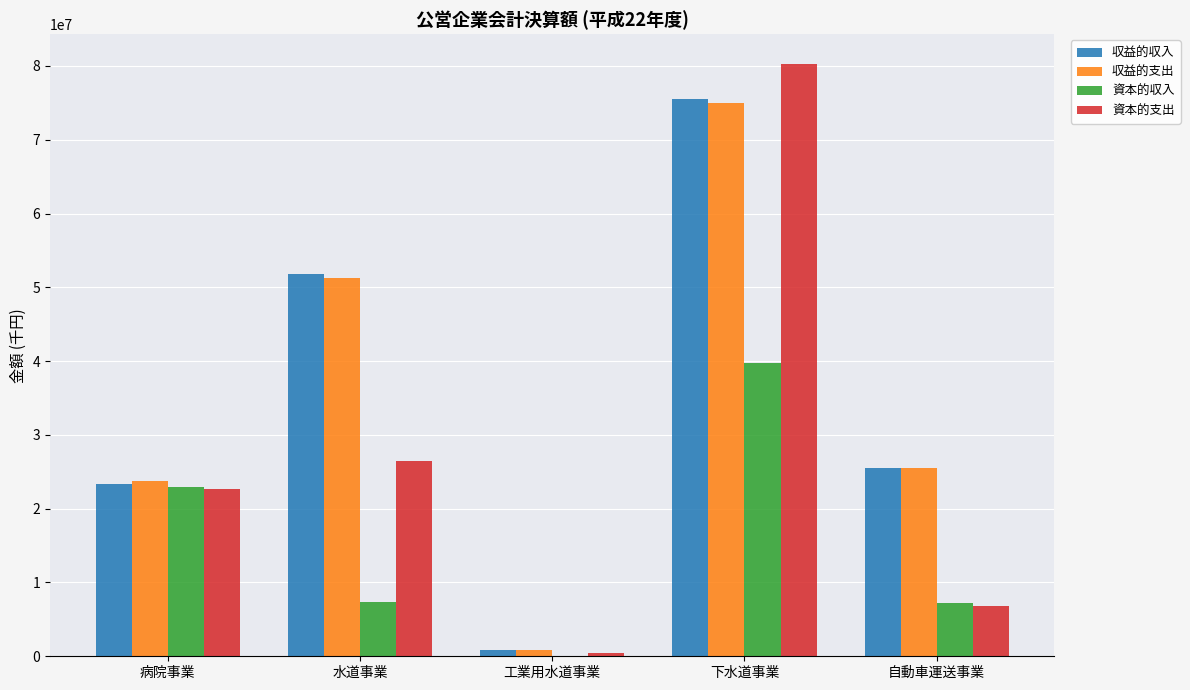

Is it true that 資本的支出 equals 22668260 at 病院事業?

True